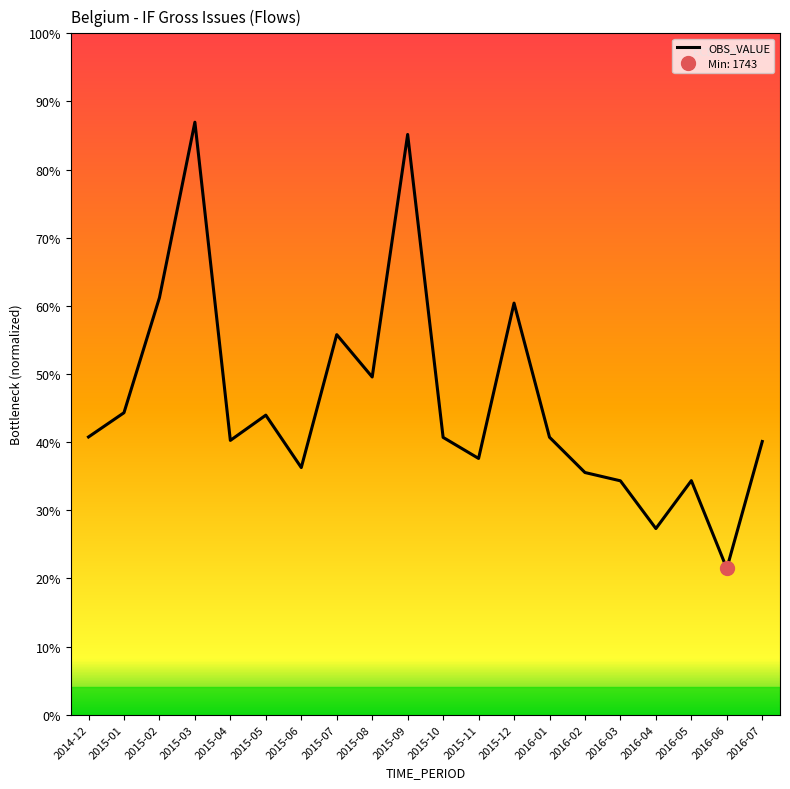

Which label corresponds to the smallest value in the chart?

2016-06